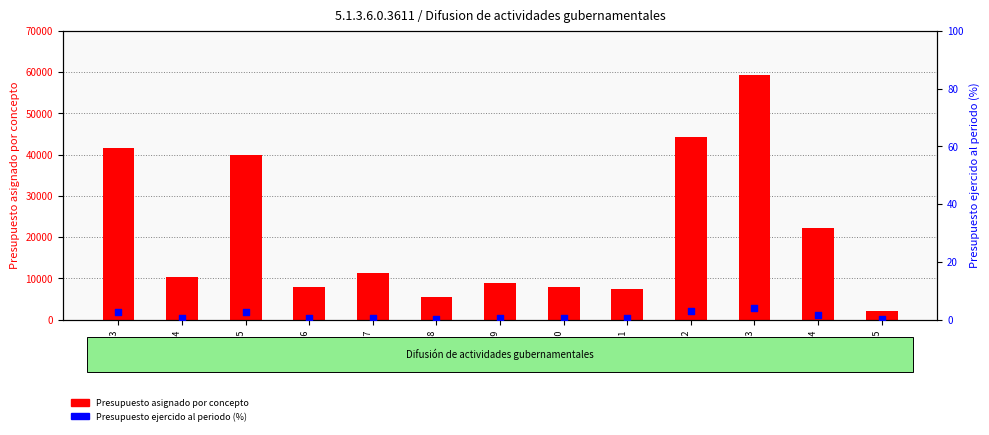

What are all the series names shown in the legend?

Presupuesto asignado por concepto, Presupuesto ejercido al periodo (%)